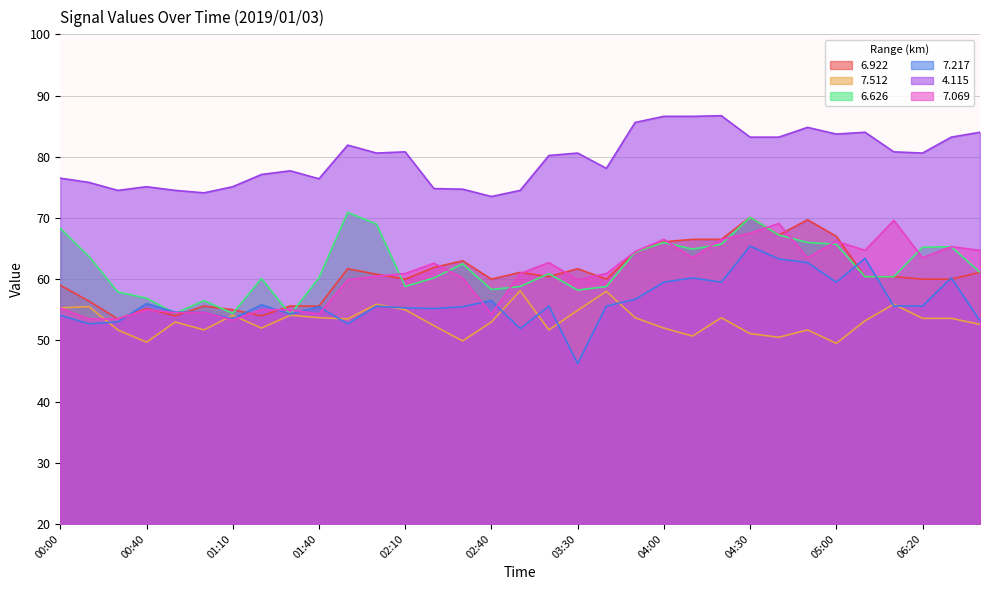

True or false:   4.115 and   7.069 cross at least once.

False